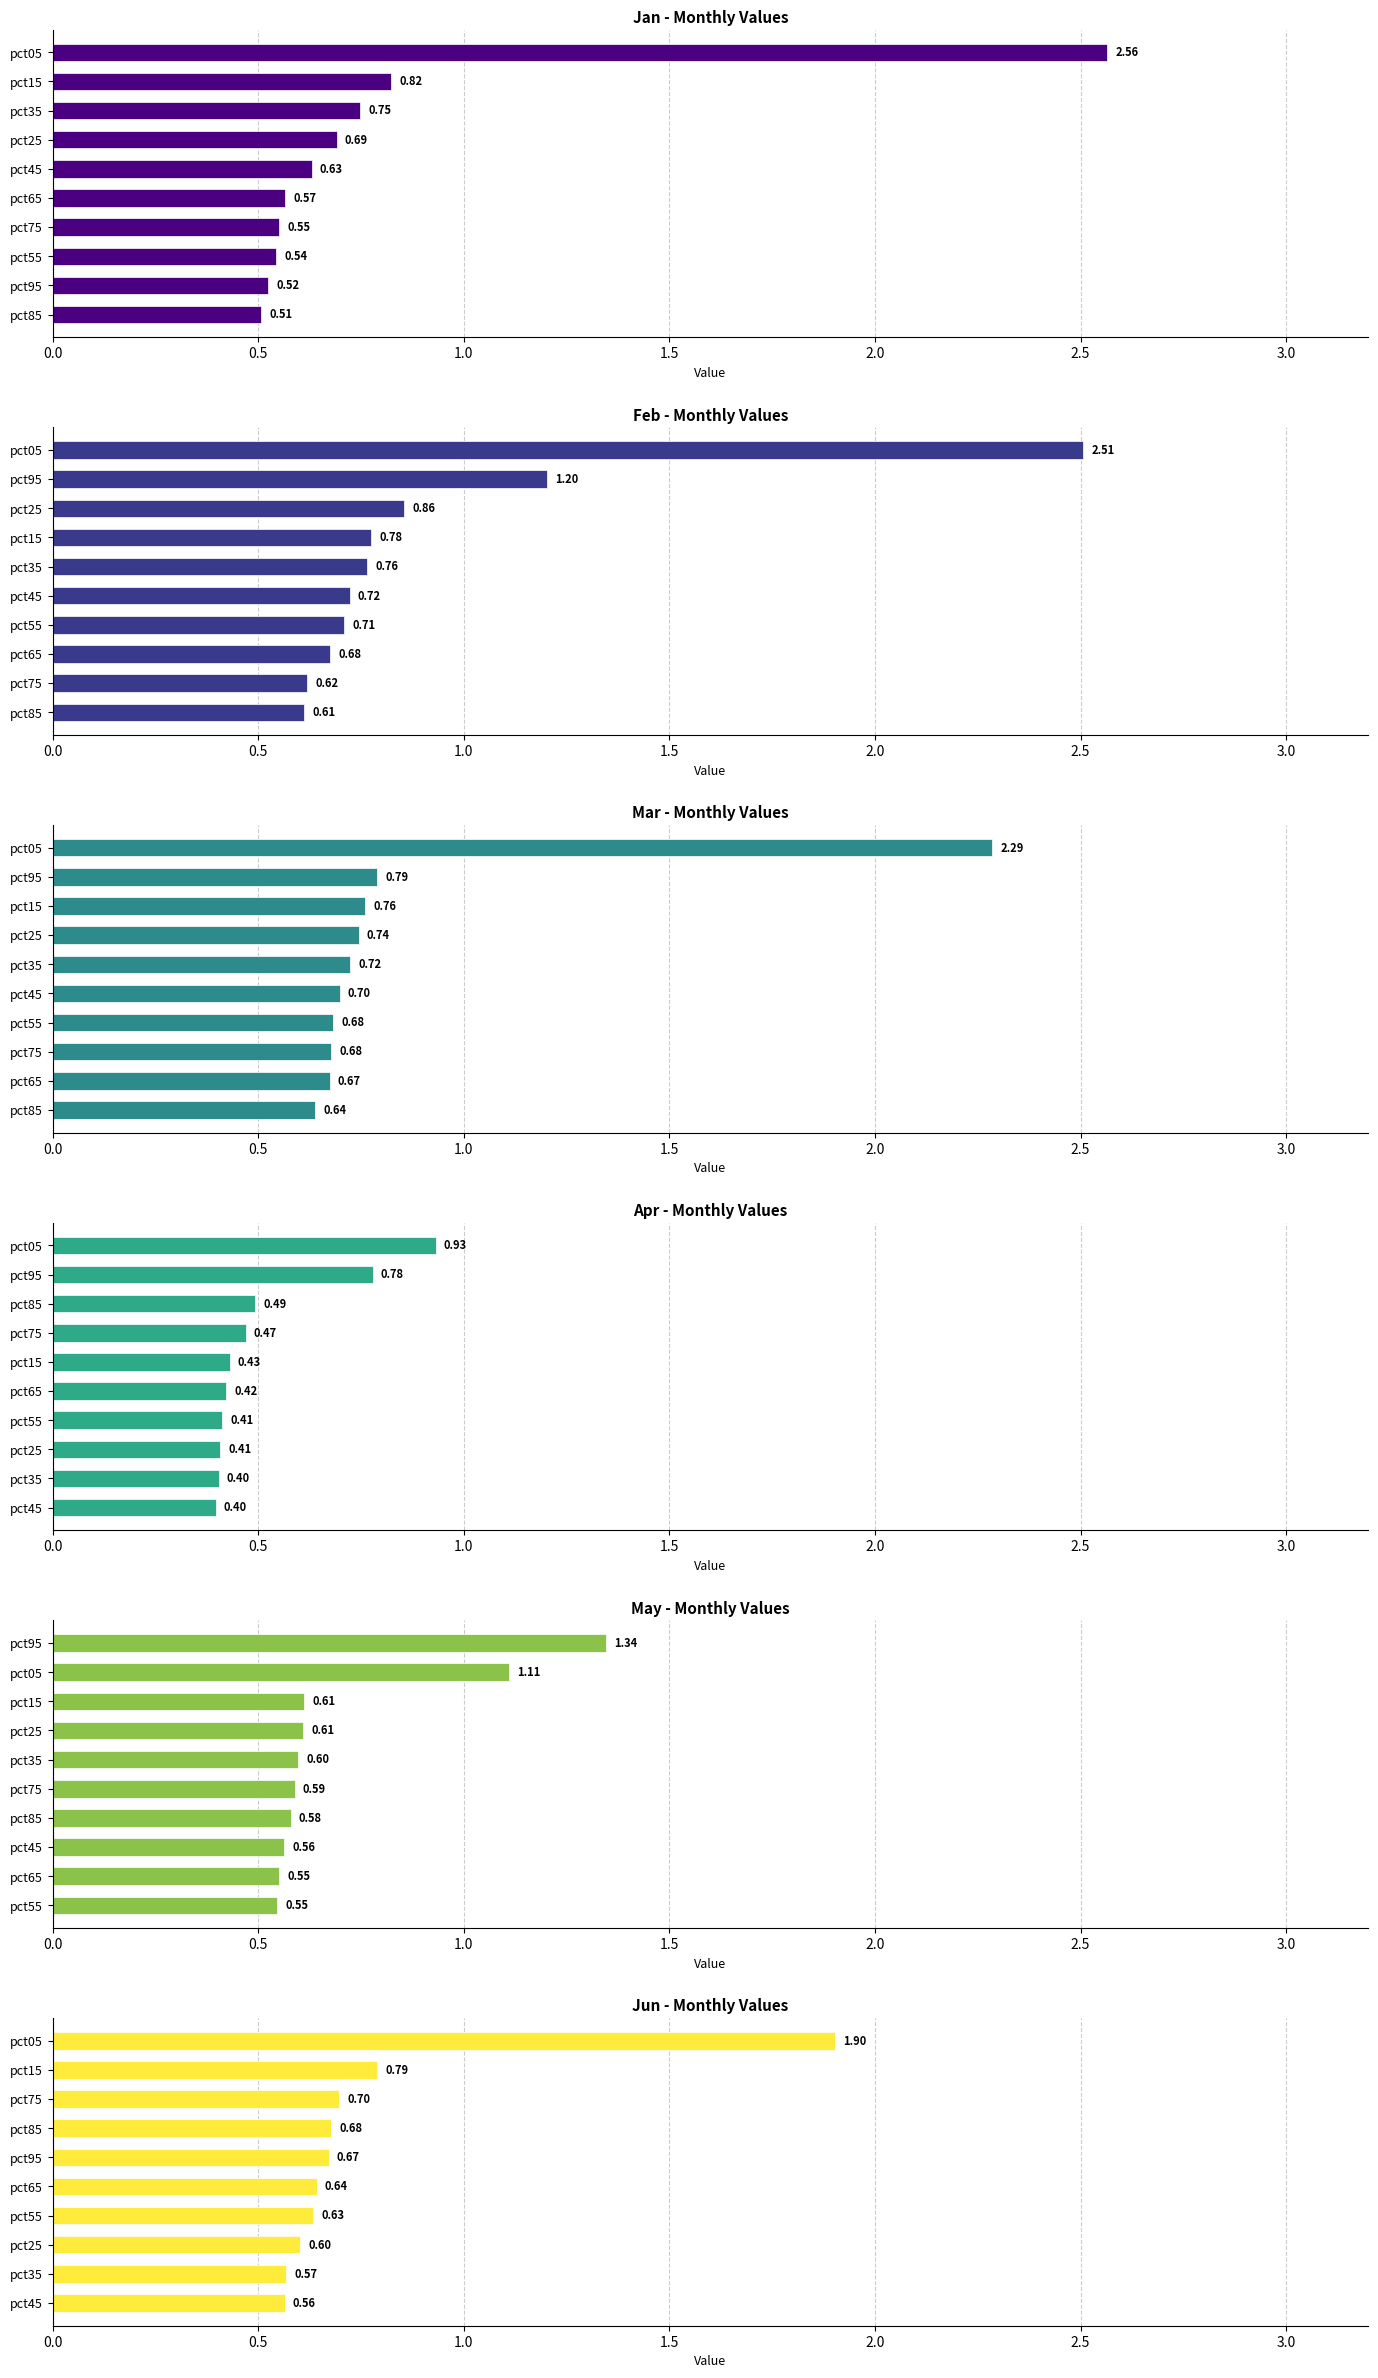

Does the chart contain stacked bars?

No